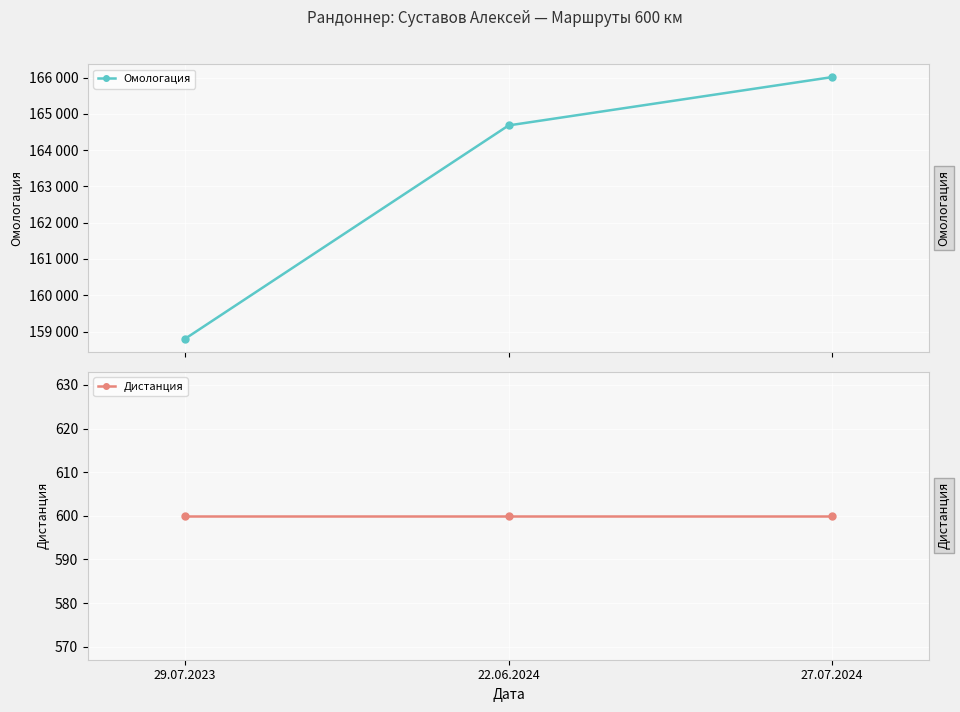

Count the number of categories in the chart.

3